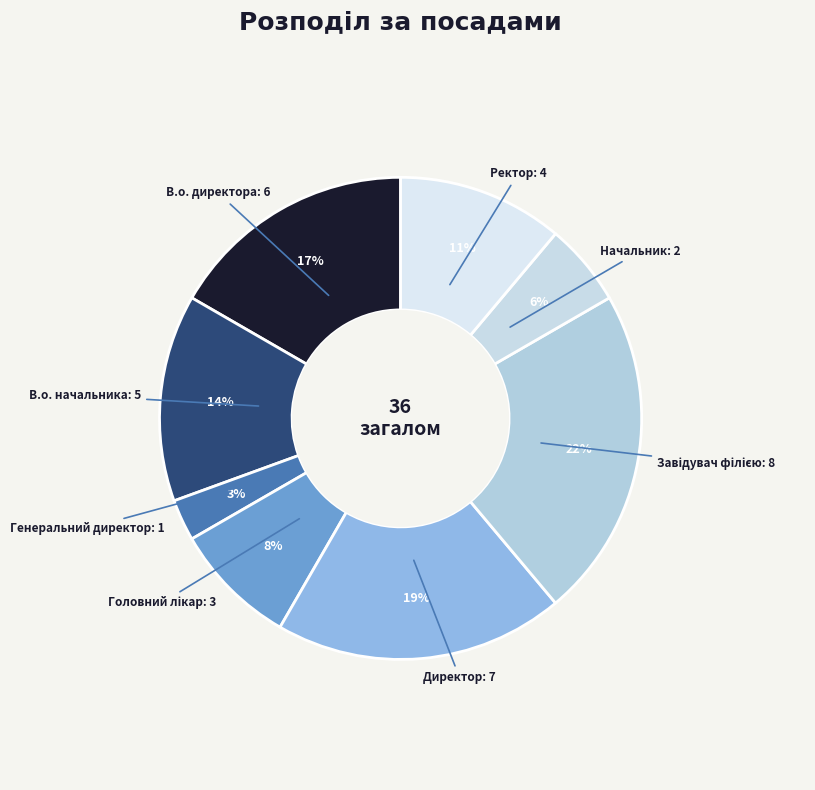

How many slices are in this pie chart?

8